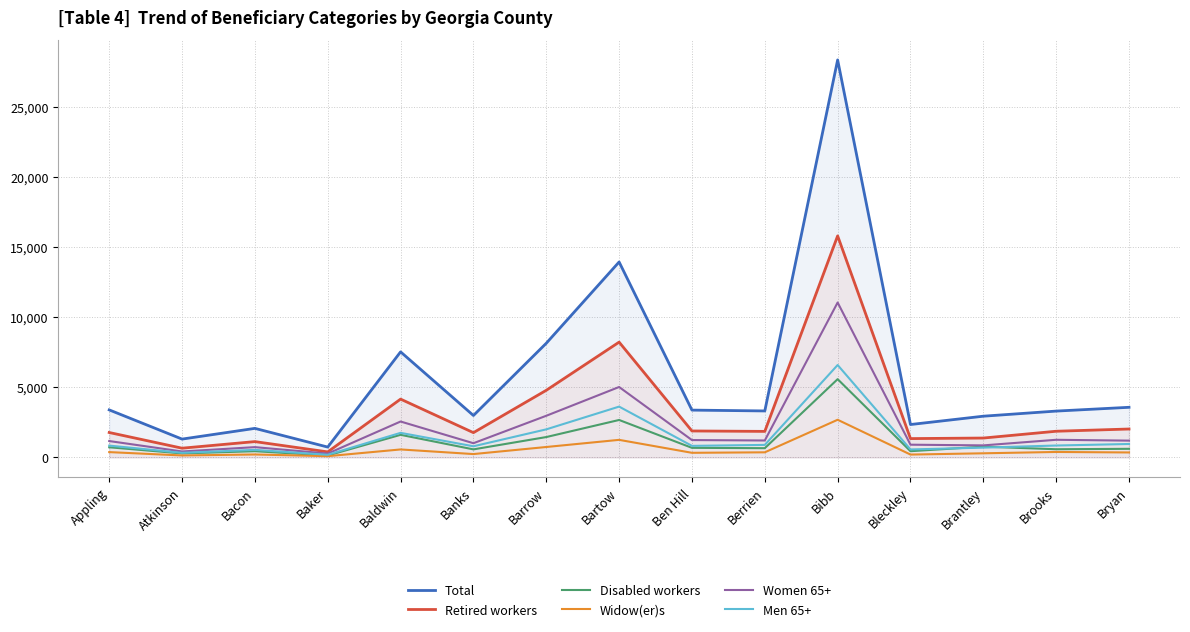

What position from the right is Bibb?

5